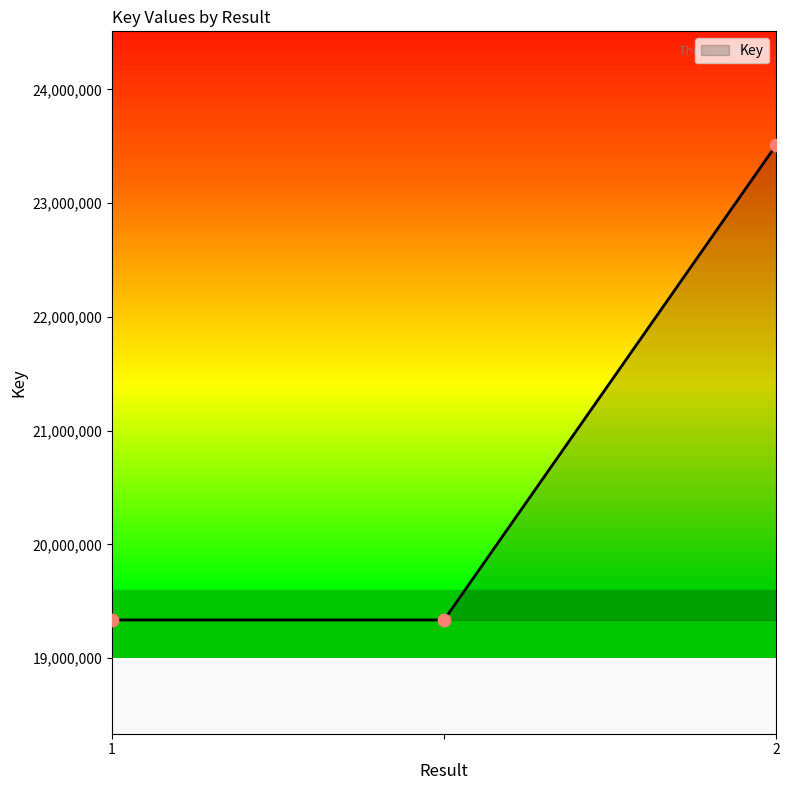

What is the greatest value displayed?

23510295